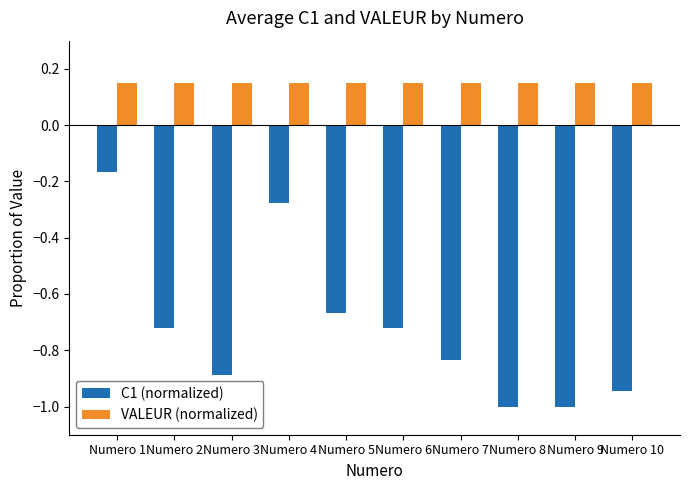

Between Numero 1 and Numero 8, which series saw the biggest shift?

C1 (normalized)